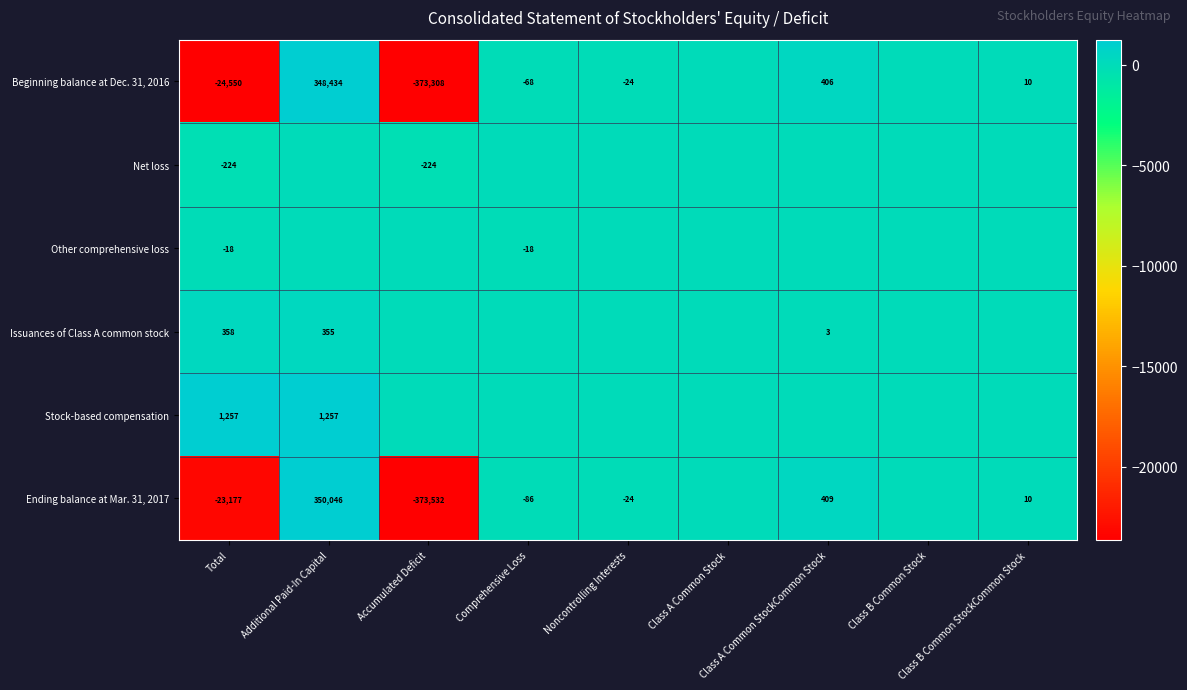

Where is Beginning balance at Dec. 31, 2016 nearest to the value -12437?

Total